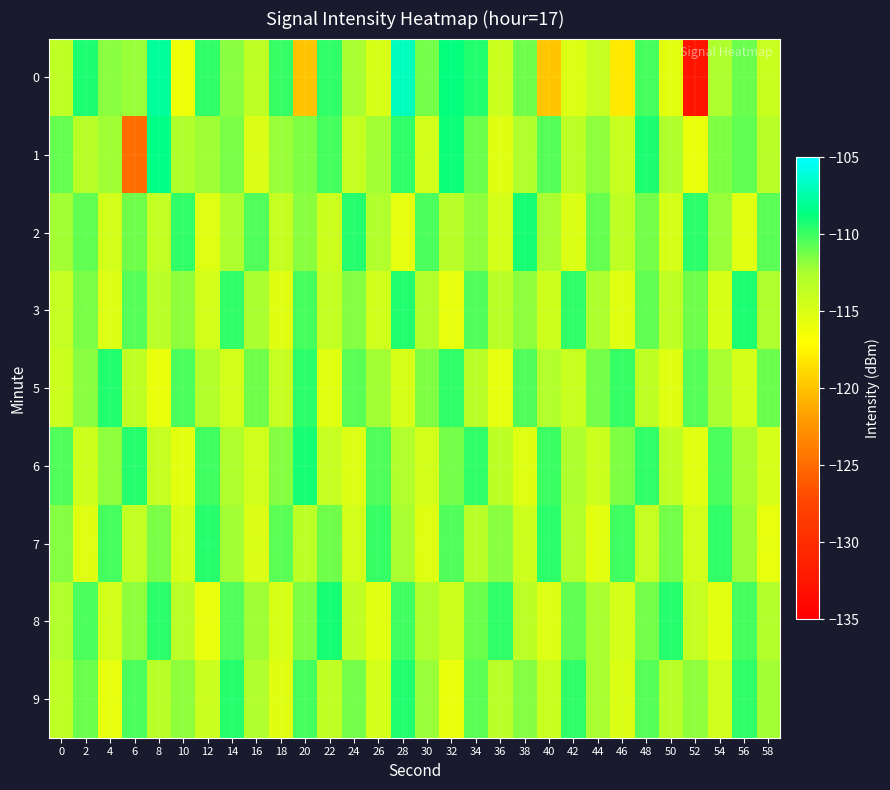

At which category is the sum across all series the highest?

34